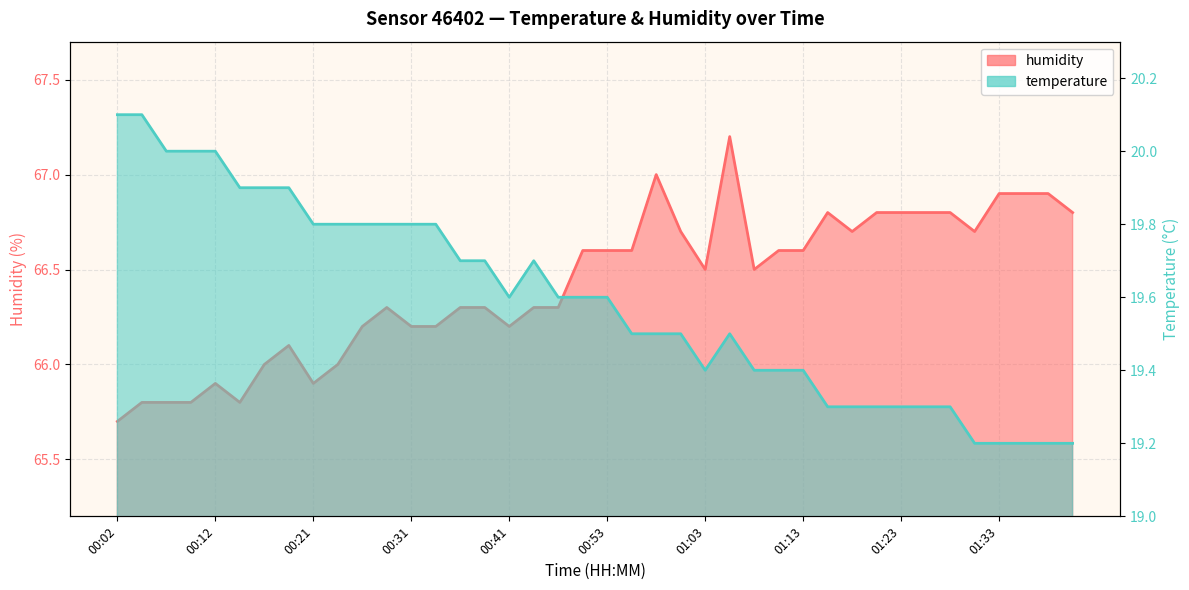

Count the temperature values in the range 19 to 20.

38